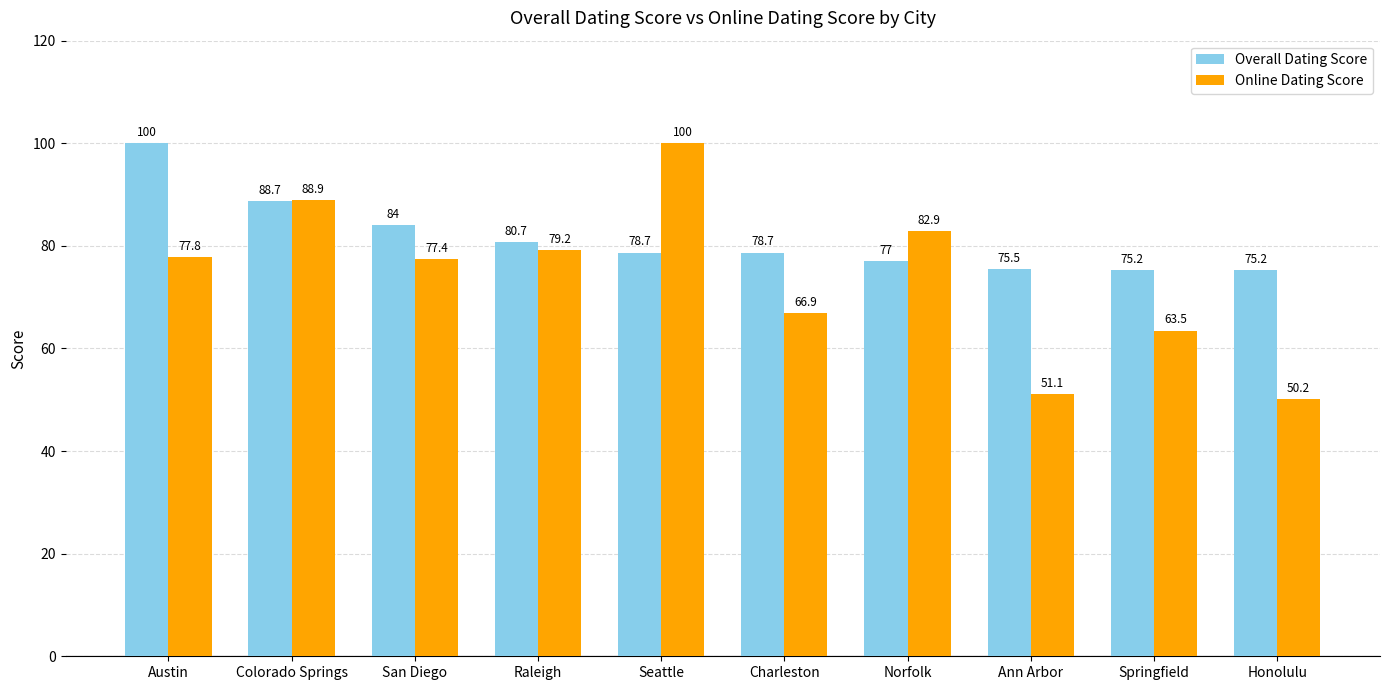

How many values in the Online Dating Score series exceed 77?

6